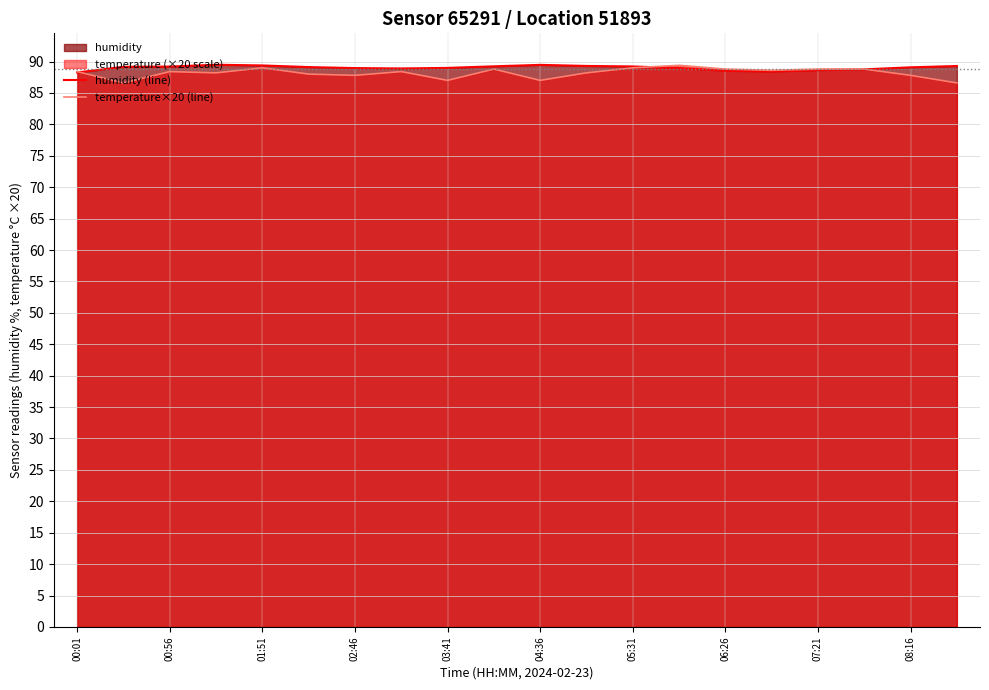

What is the sum of all humidity (line) values?

1780.4